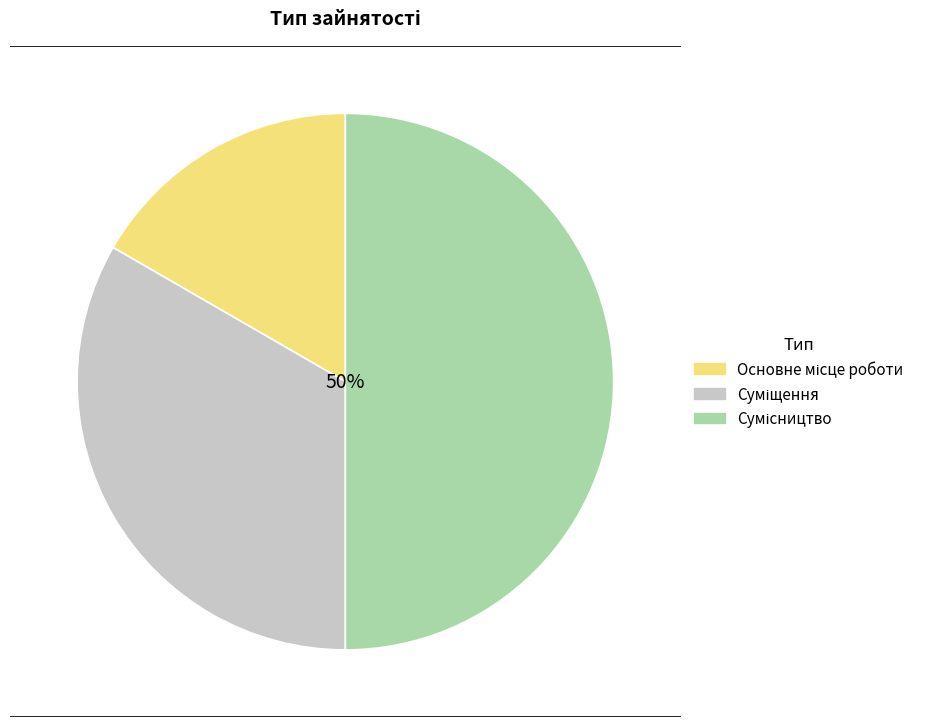

To the nearest percent, what is the difference between the largest and smallest slice percentages?

33%